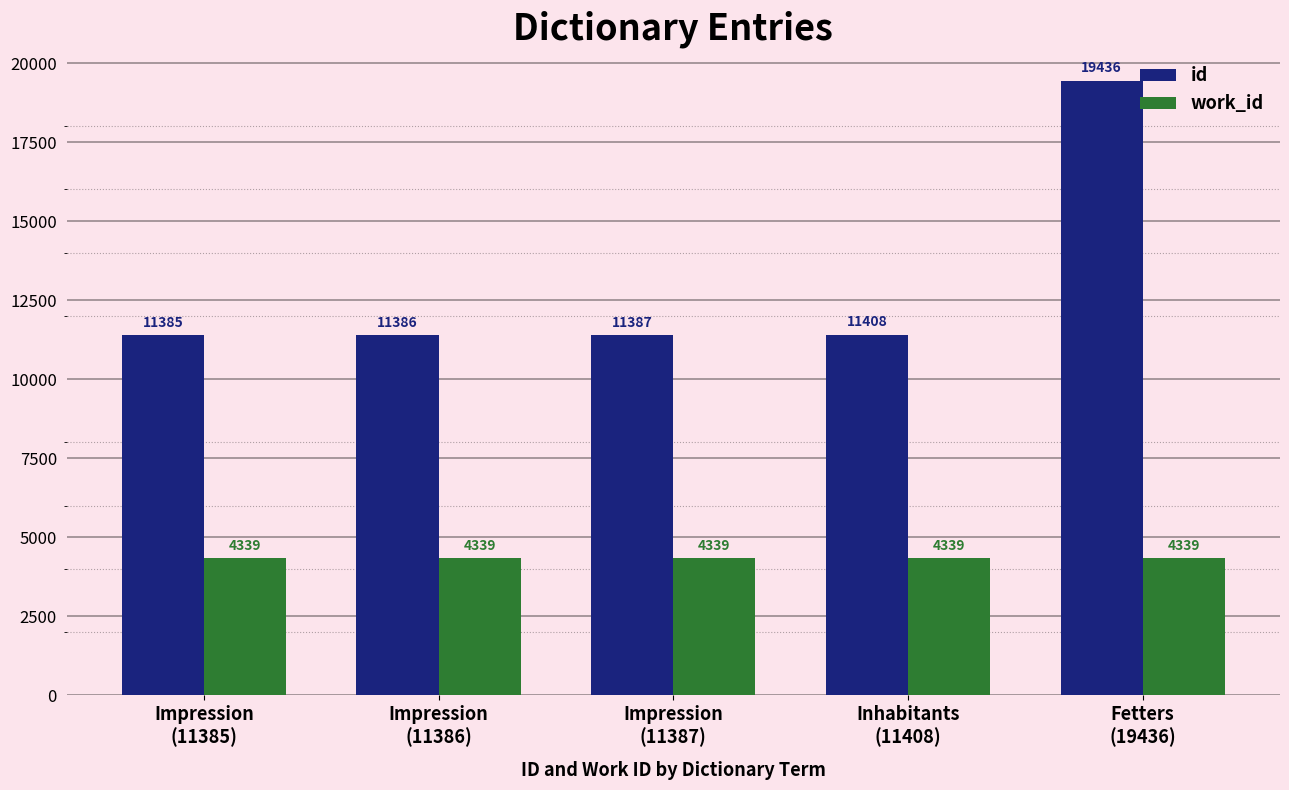

Is the value of id at Inhabitants
(11408) greater than the value of work_id at Impression
(11387)?

Yes